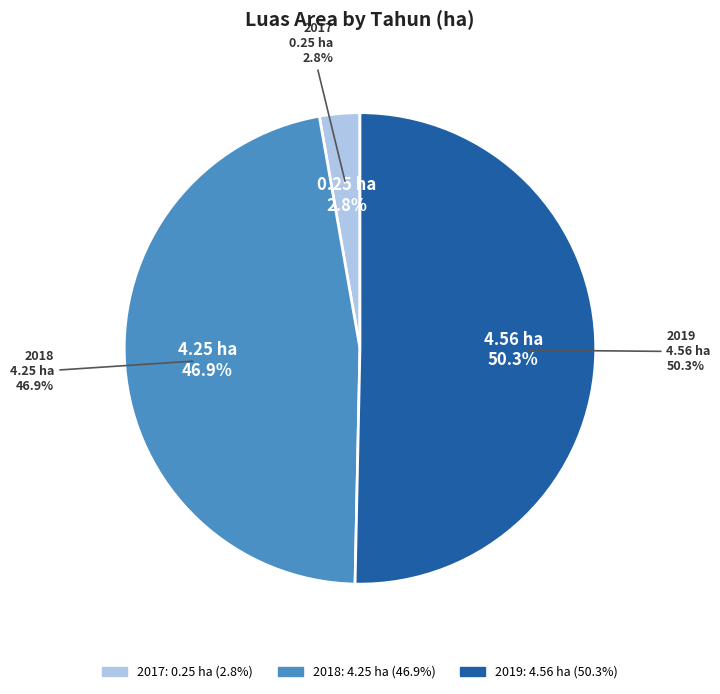

To the nearest percent, what is the difference between the largest and smallest slice percentages?

48%